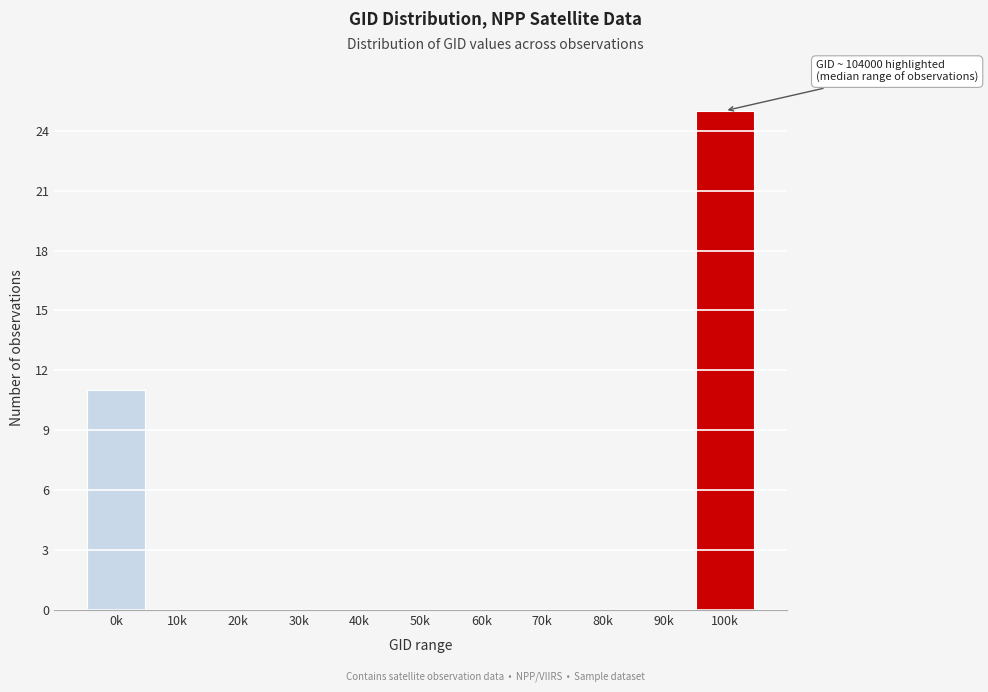

Reading right to left, extract all data points from this chart.

100k=25	90k=0	80k=0	70k=0	60k=0	50k=0	40k=0	30k=0	20k=0	10k=0	0k=11